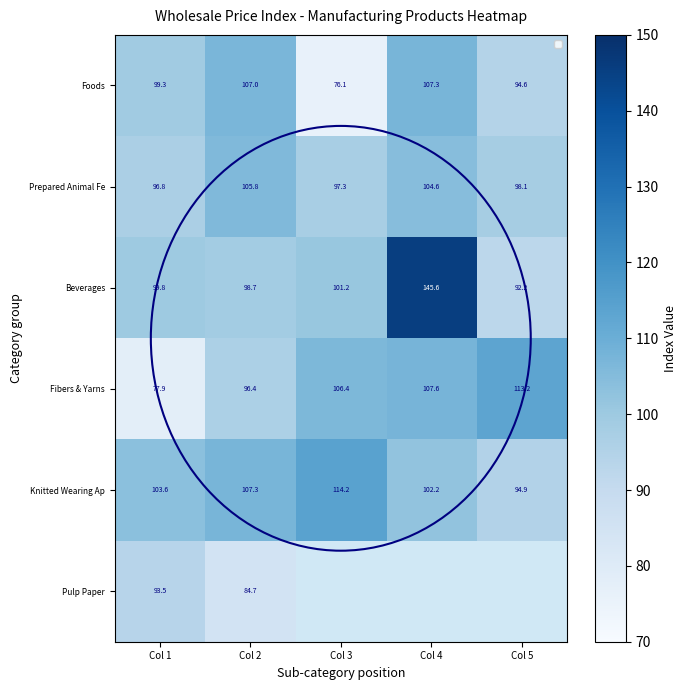

At Col 2, list the series in order from largest to smallest.

Knitted Wearing Ap, Foods, Prepared Animal Fe, Beverages, Fibers & Yarns, Pulp Paper